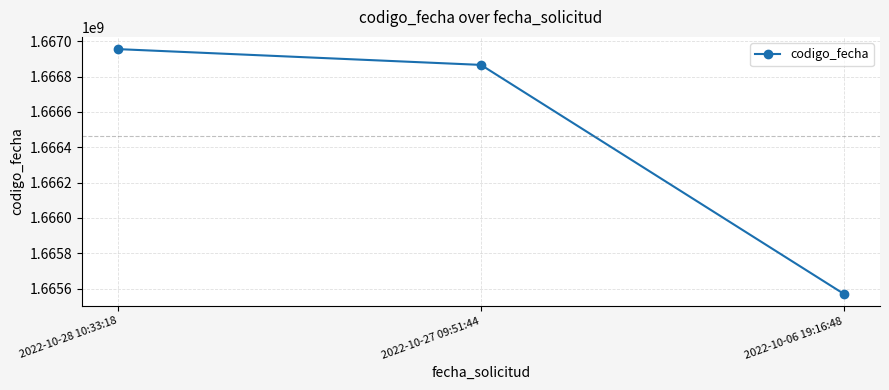

What is the change in value from 2022-10-28 10:33:18 to 2022-10-27 09:51:44?

-89314